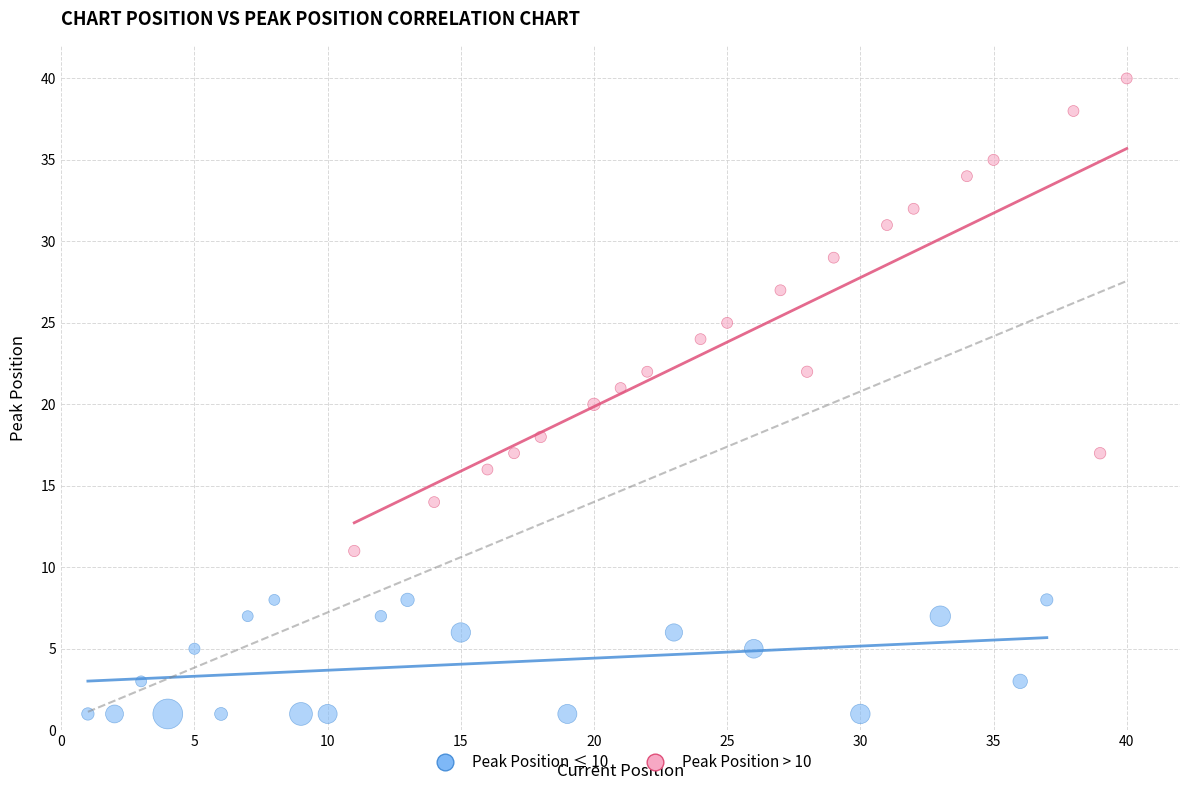

Which series reaches the maximum Y coordinate?

Peak Position > 10